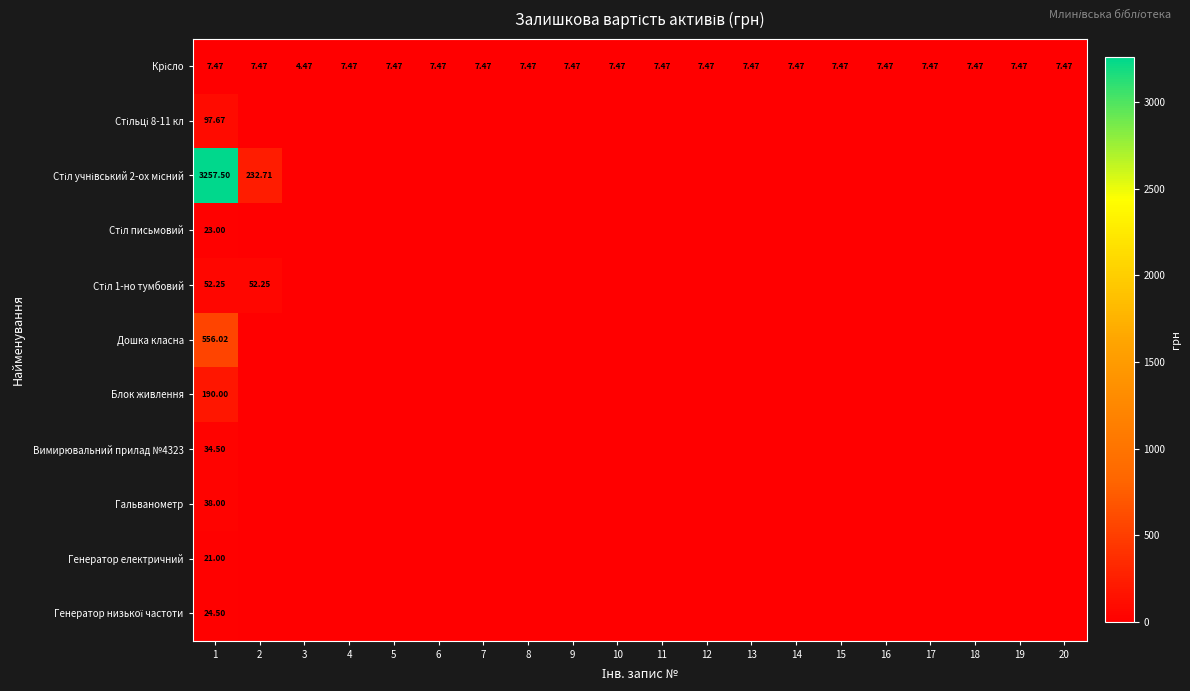

How many positive values does the Стіл письмовий series have?

1